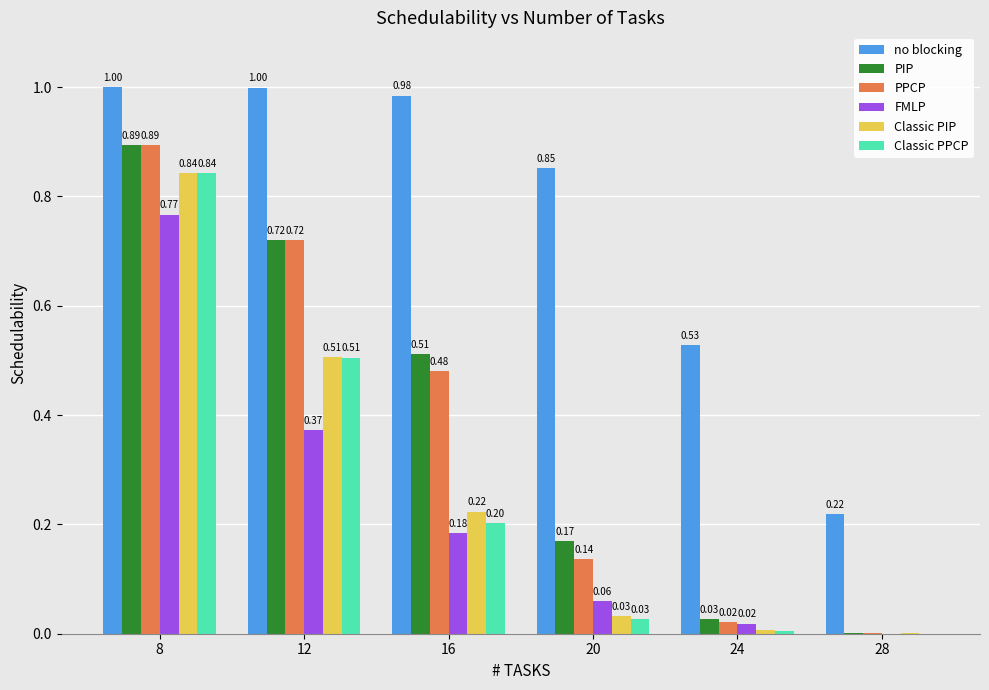

What is the sum of all PIP values?

2.3